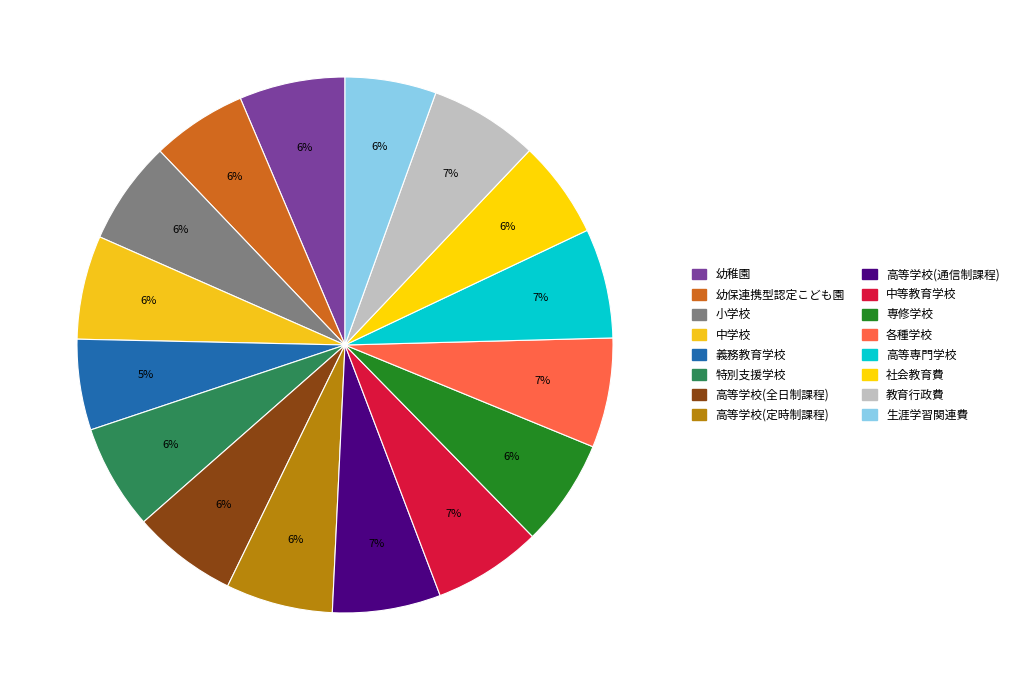

The 専修学校 slice represents 6% of the pie. True or false?

True